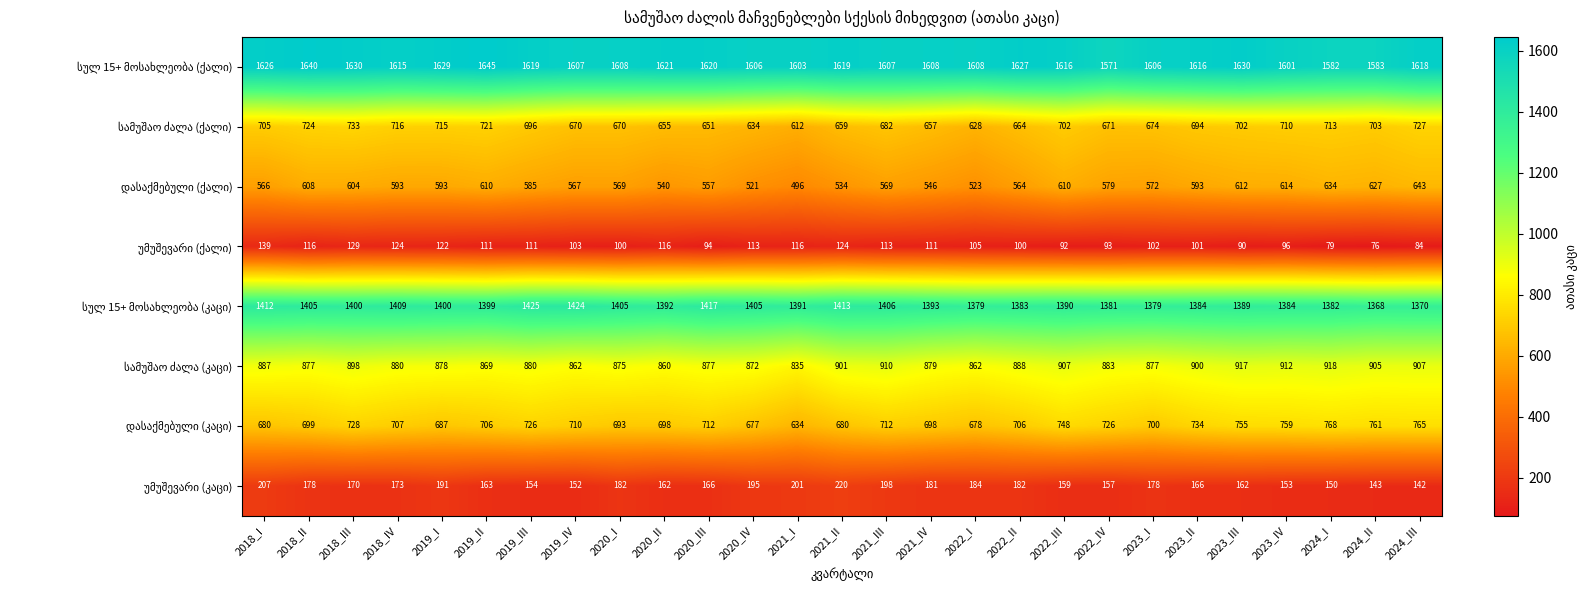

What is the difference between the highest and lowest values at 2020_III?

1526